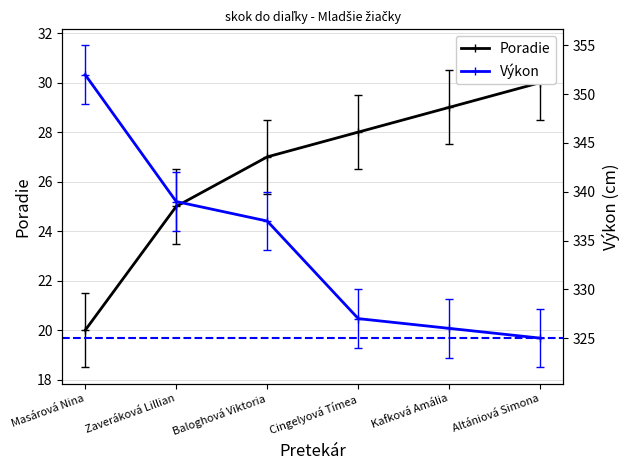

How many lines are shown in the chart?

2